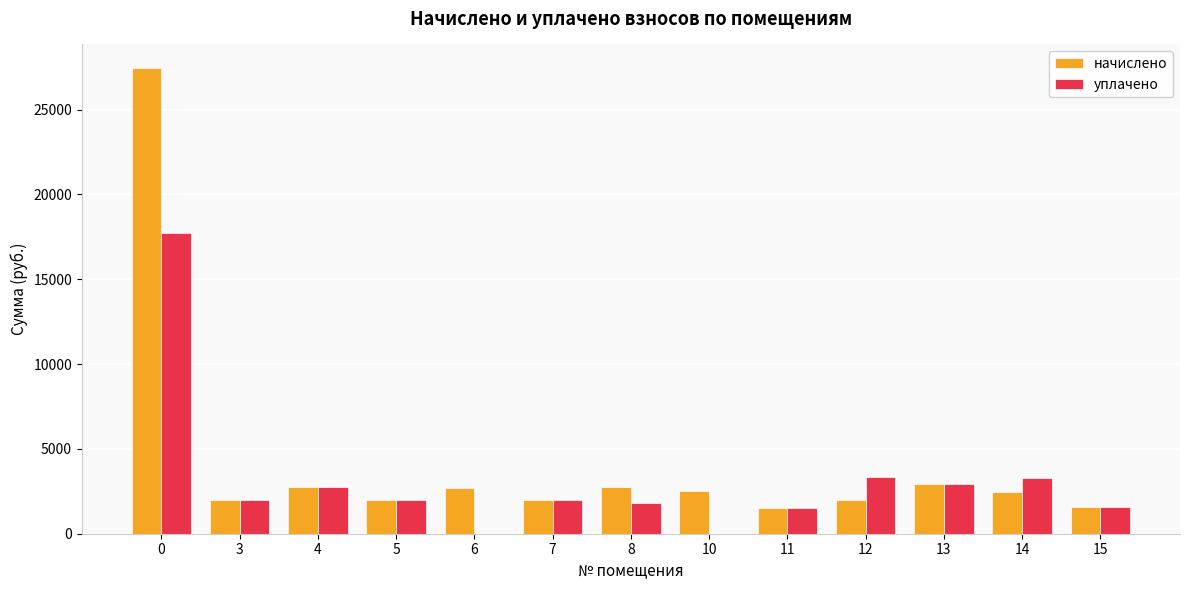

What is the total value across all series at 11?

3052.9